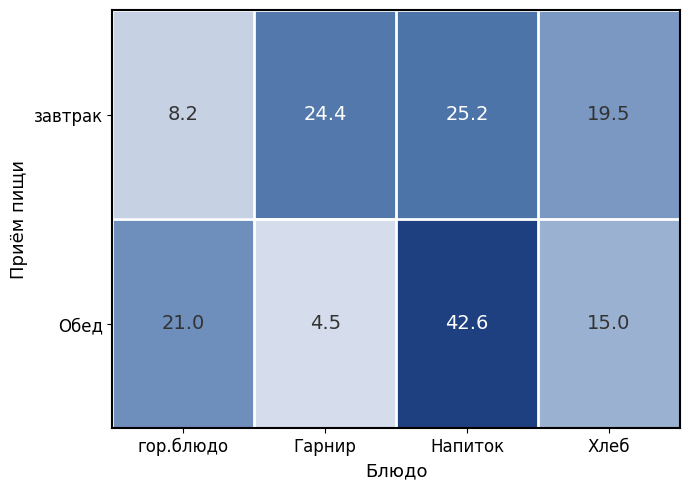

What is the difference between the second highest and minimum values in the завтрак series?

16.2